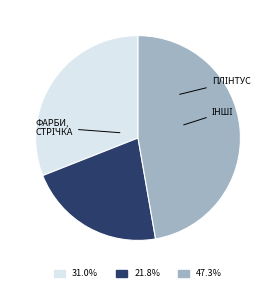

Does any single category account for the majority?

No